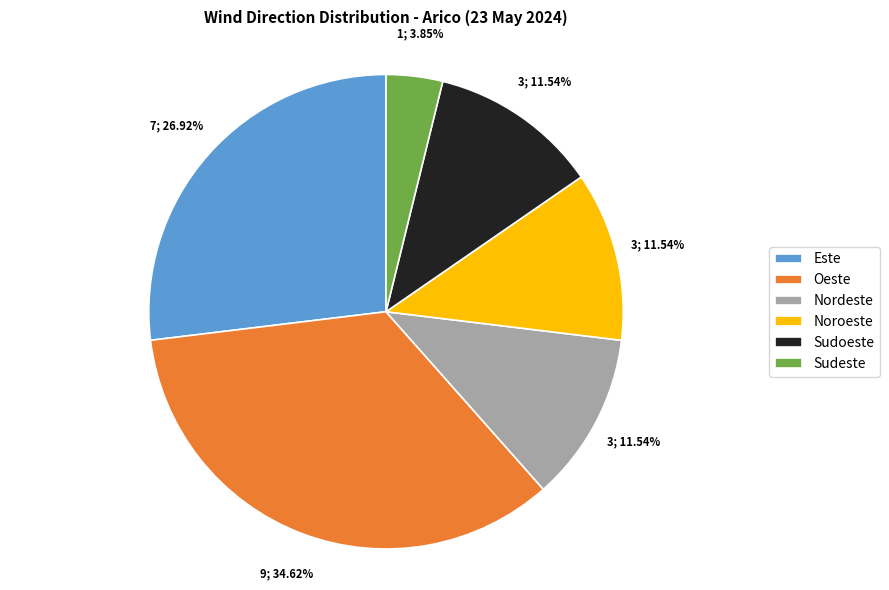

What percentage is the Nordeste slice, to the nearest percent?

12%